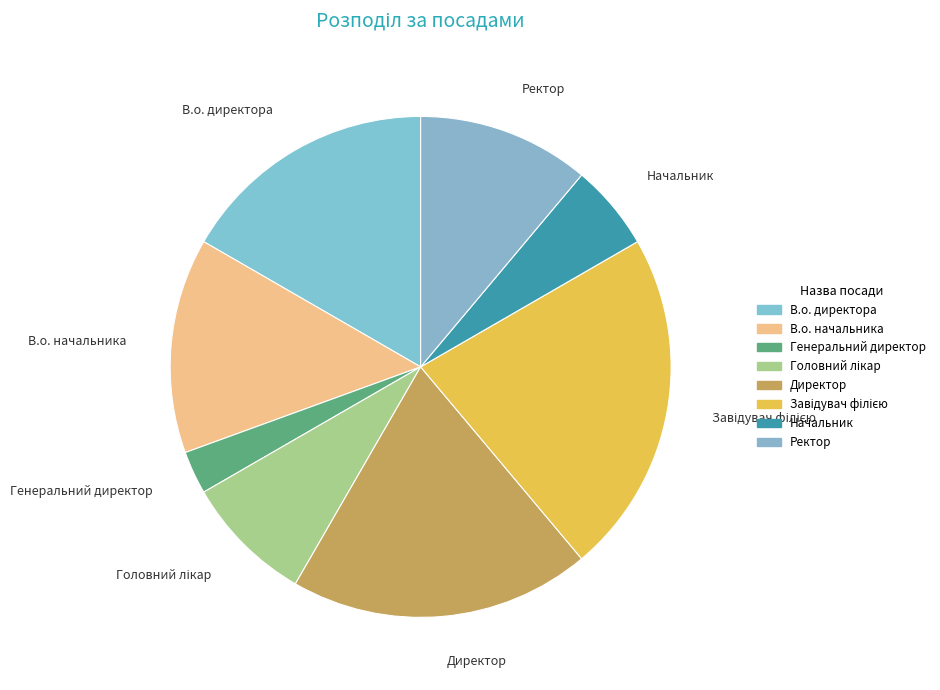

Is the sum of Ректор and Начальник greater than half?

No